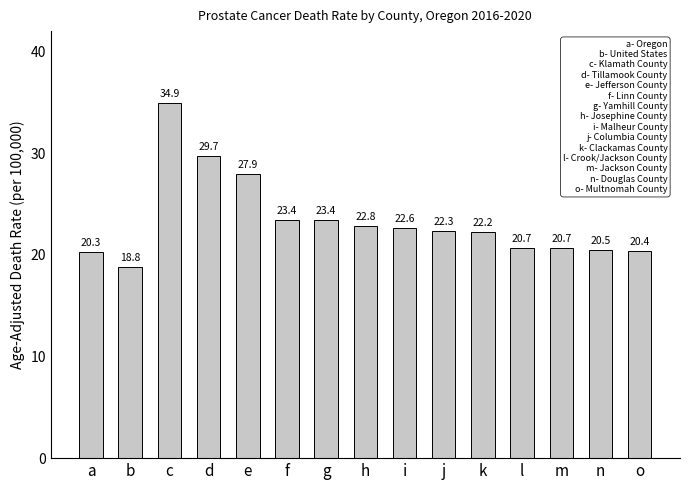

How many bars are there in total?

15